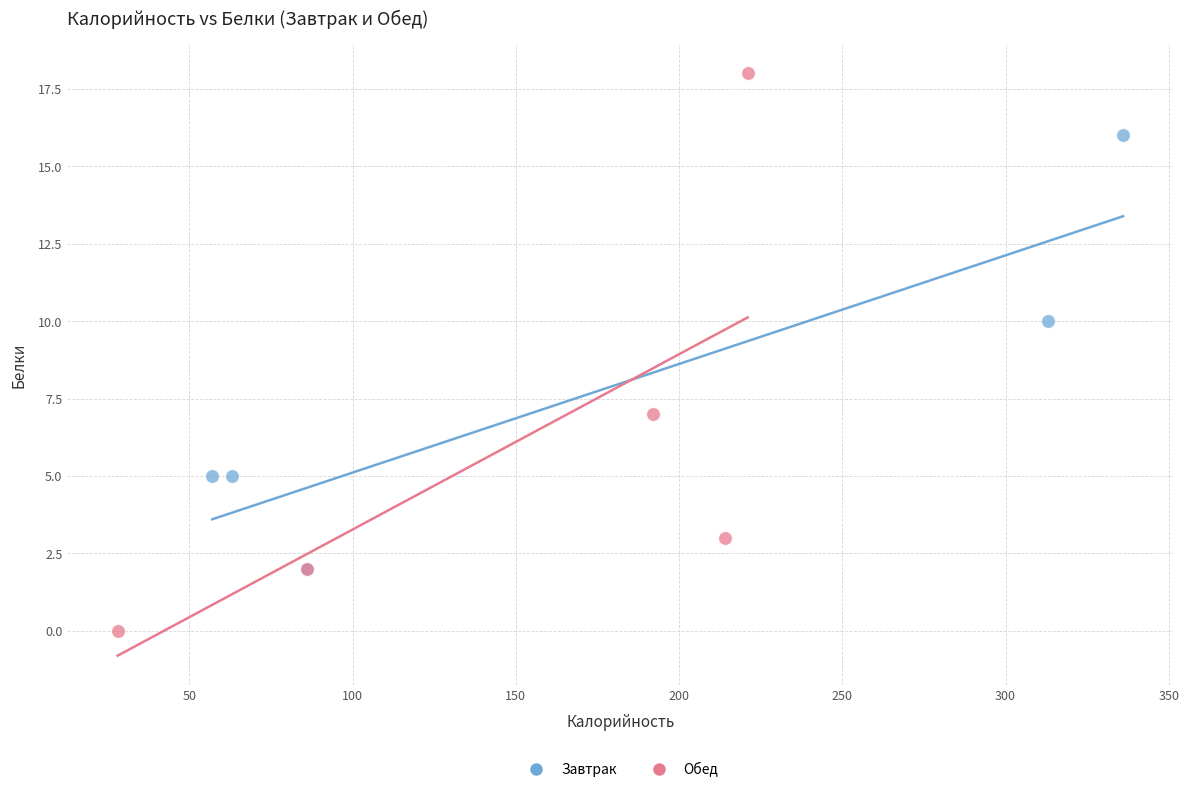

Which series reaches the minimum Y coordinate?

Обед